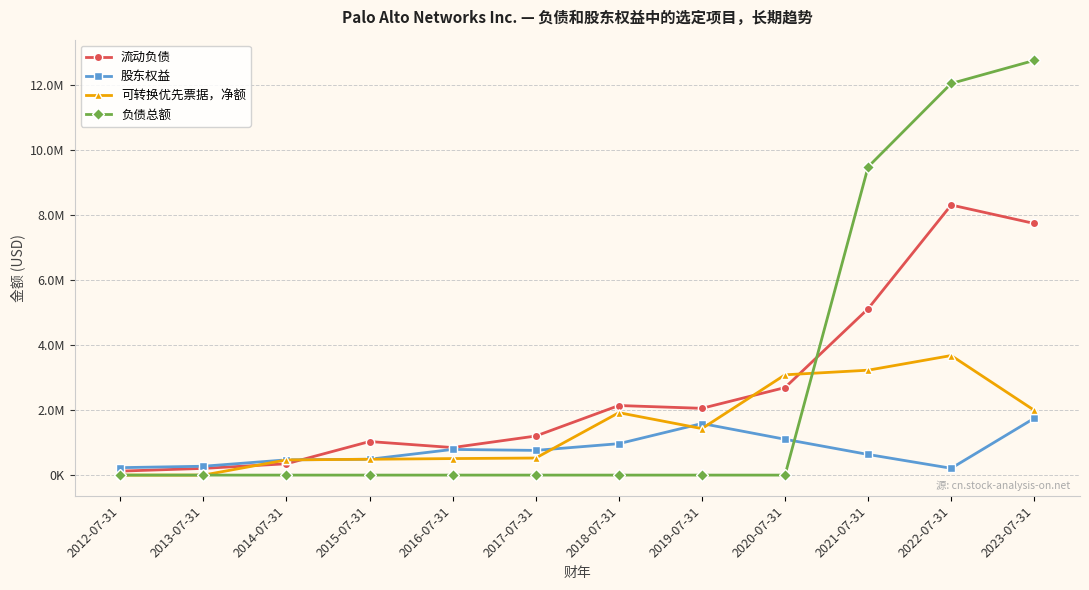

In 流动负债, how many points are higher than both neighbors (excluding endpoints)?

3